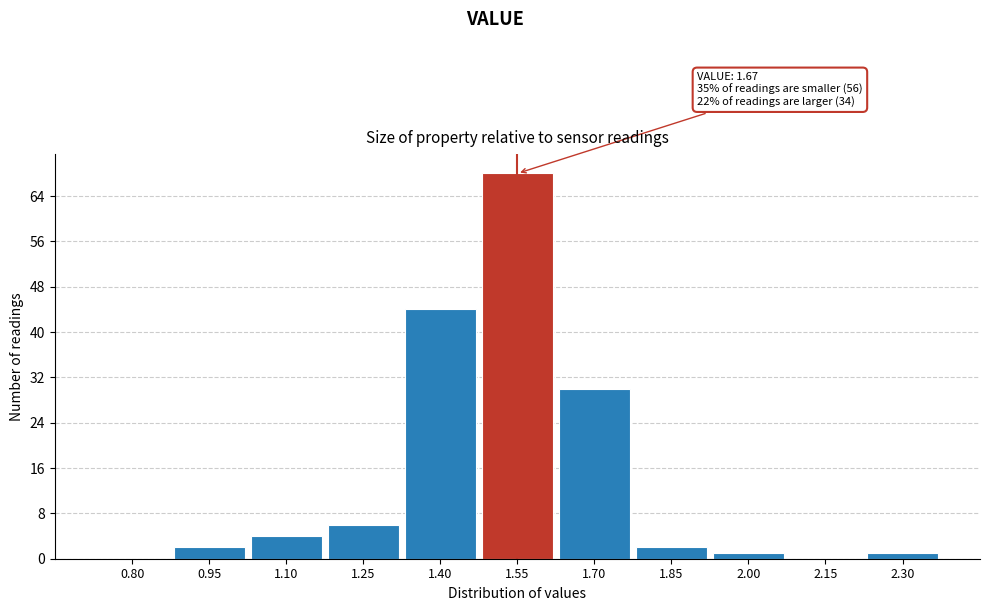

Reading left to right, extract all data points from this chart.

0.80=0	0.95=2	1.10=4	1.25=6	1.40=44	1.55=68	1.70=30	1.85=2	2.00=1	2.15=0	2.30=1